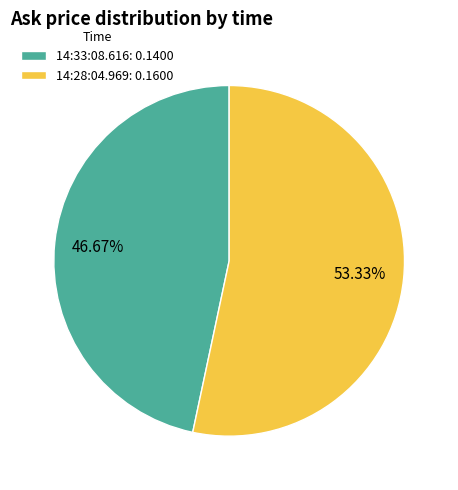

To the nearest percent, what is the difference between the largest and smallest slice percentages?

7%